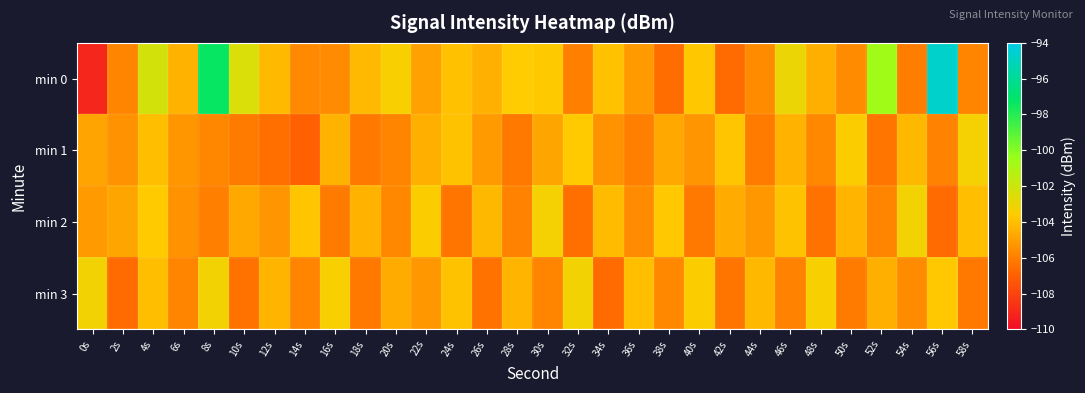

What is the smallest value displayed?

-109.0